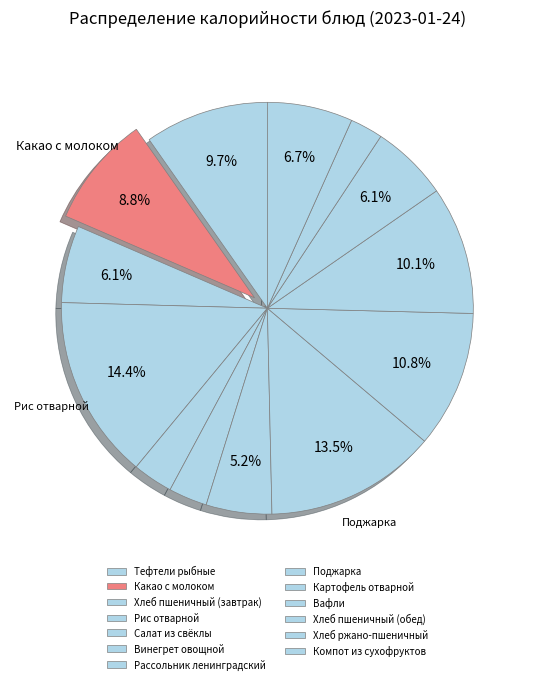

Is the sum of Вафли and Рассольник ленинградский greater than half?

No